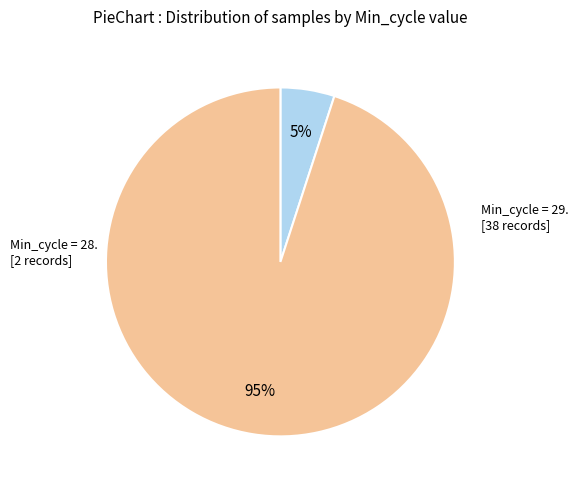

Is there a majority slice in this chart?

Yes